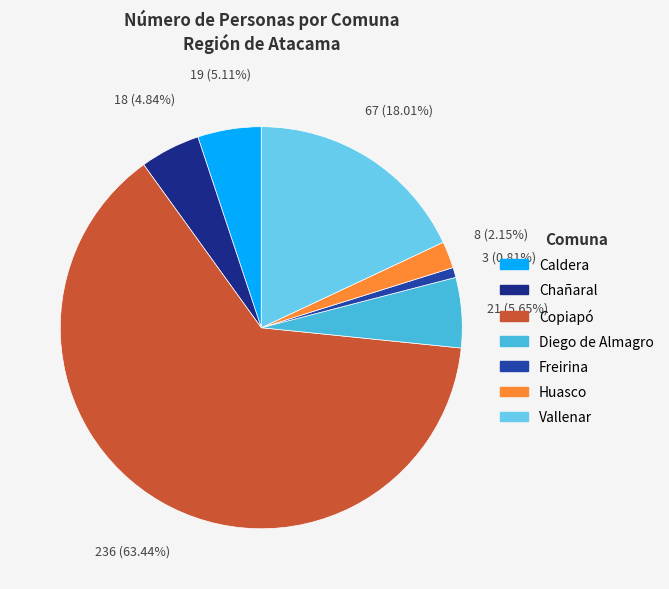

Is there a majority slice in this chart?

Yes